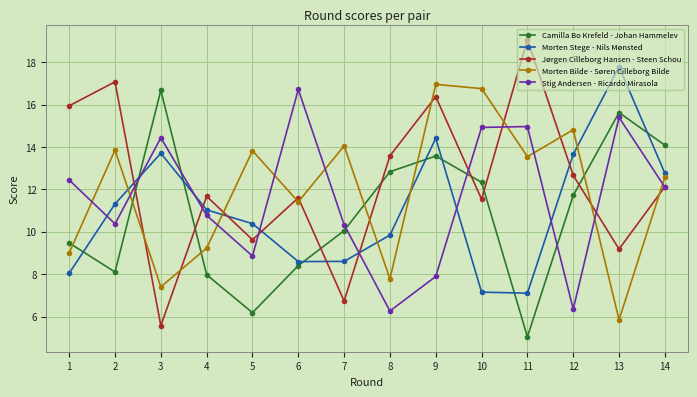

What is the value of the Jørgen Cilleborg Hansen - Steen Schou point at the 2nd from the left?

17.1